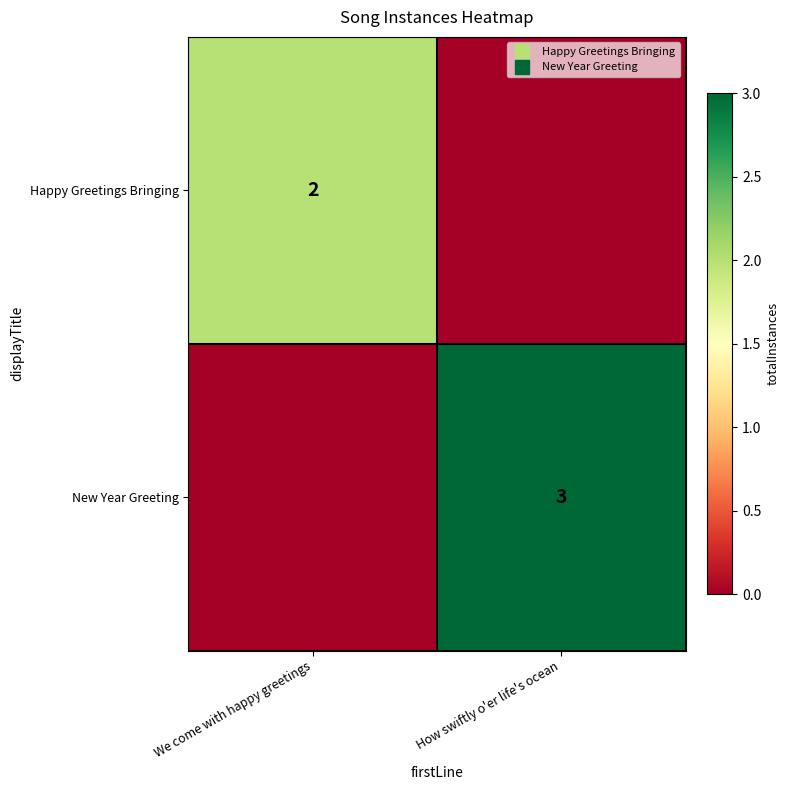

What is the spread (max minus min) of values at We come with happy greetings?

2